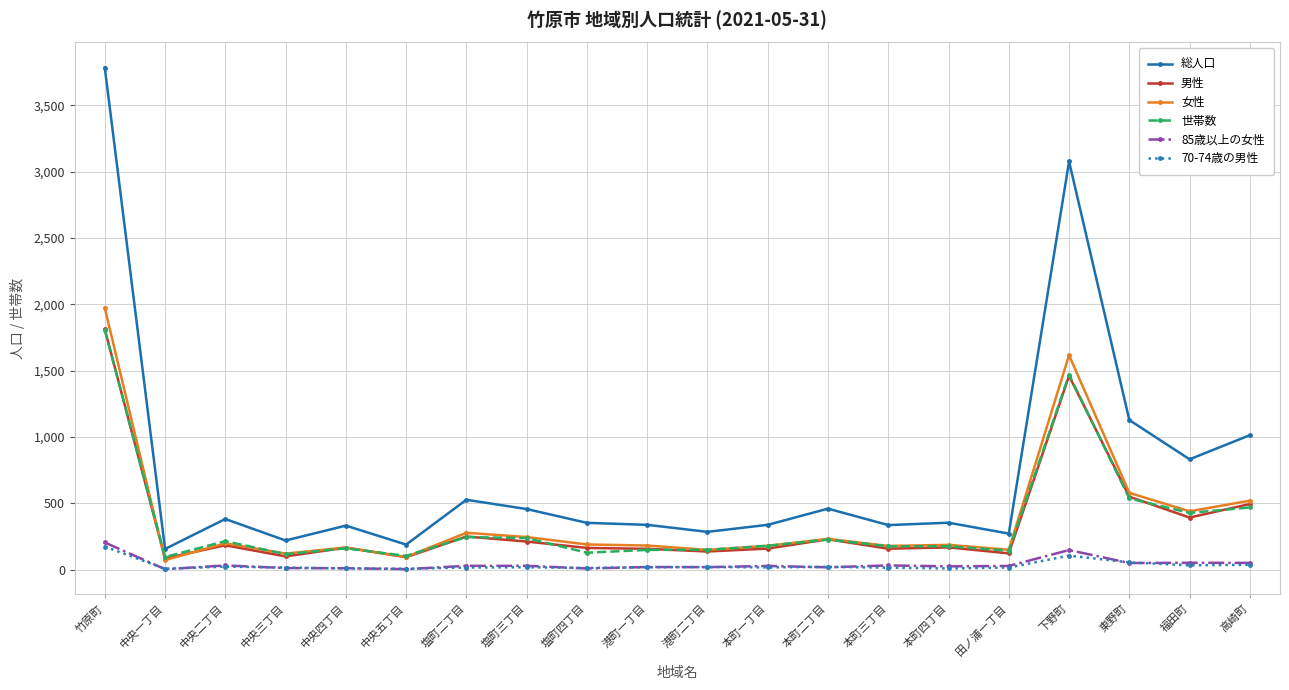

At which label is 男性 closest to 948?

東野町